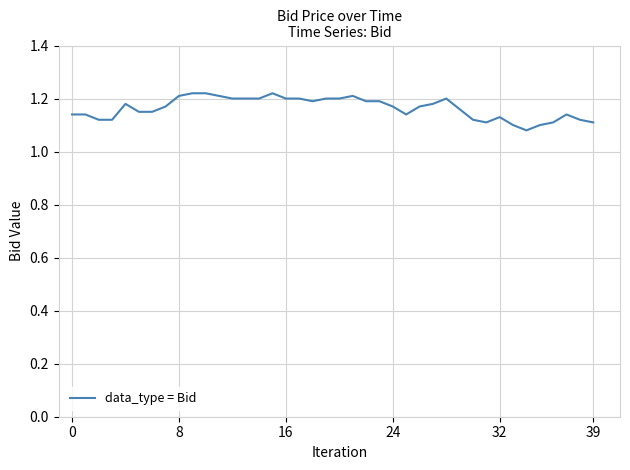

What is the average value?

1.2